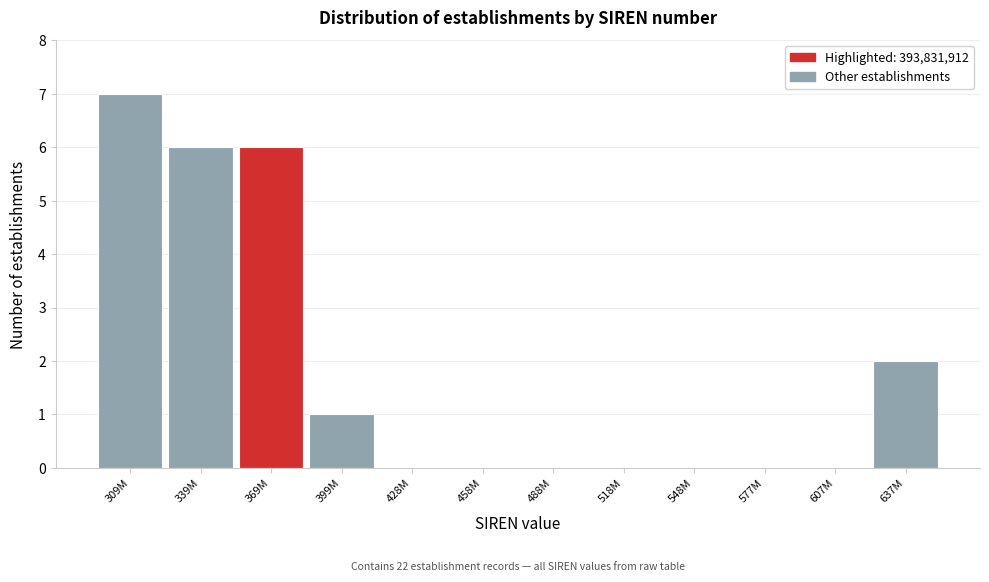

Reading left to right, extract all data points from this chart.

309M=7	339M=6	369M=6	399M=1	428M=0	458M=0	488M=0	518M=0	548M=0	577M=0	607M=0	637M=2